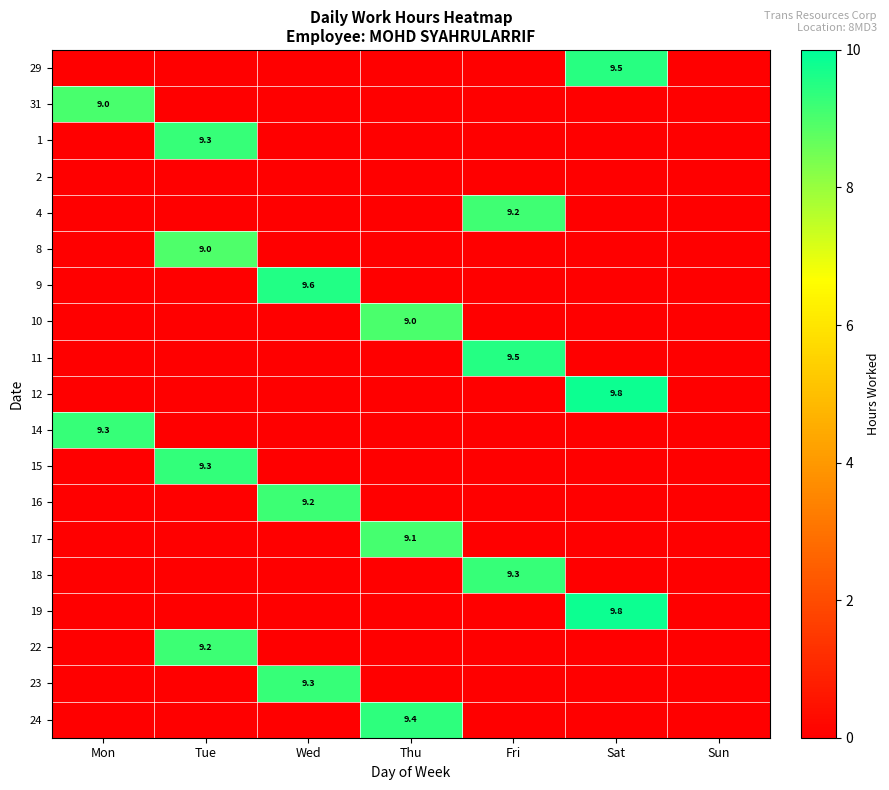

Is it true that 12 equals 16.4 at Sat?

False